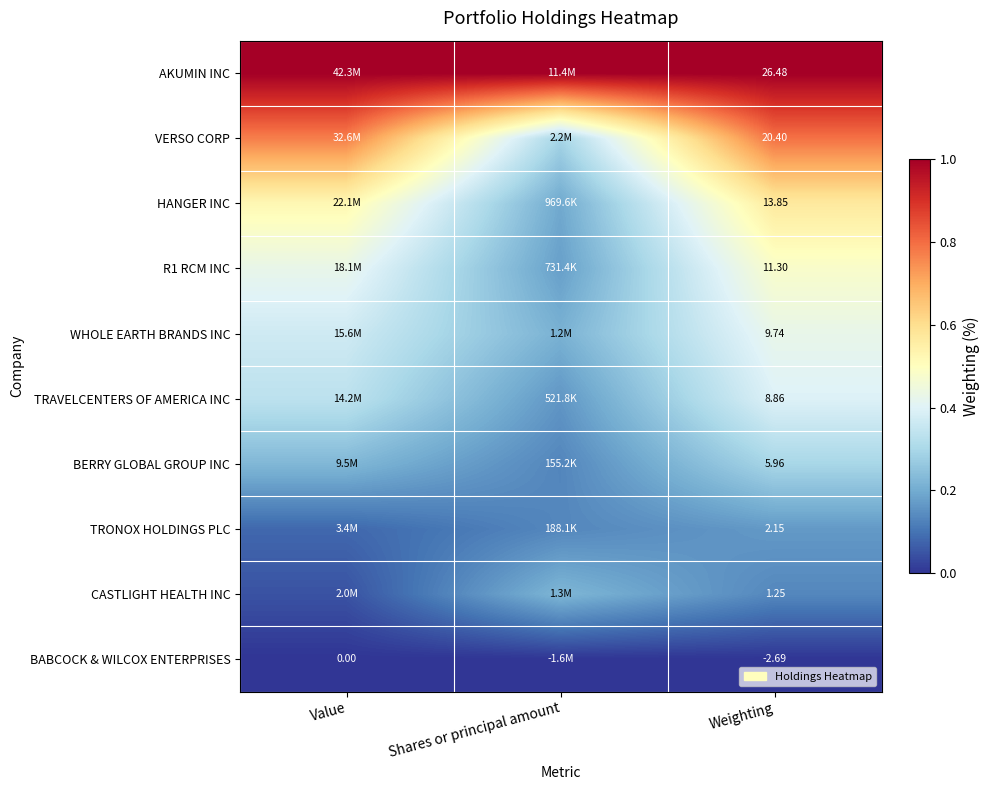

The value of WHOLE EARTH BRANDS INC at Weighting is 0.2. True or false?

False